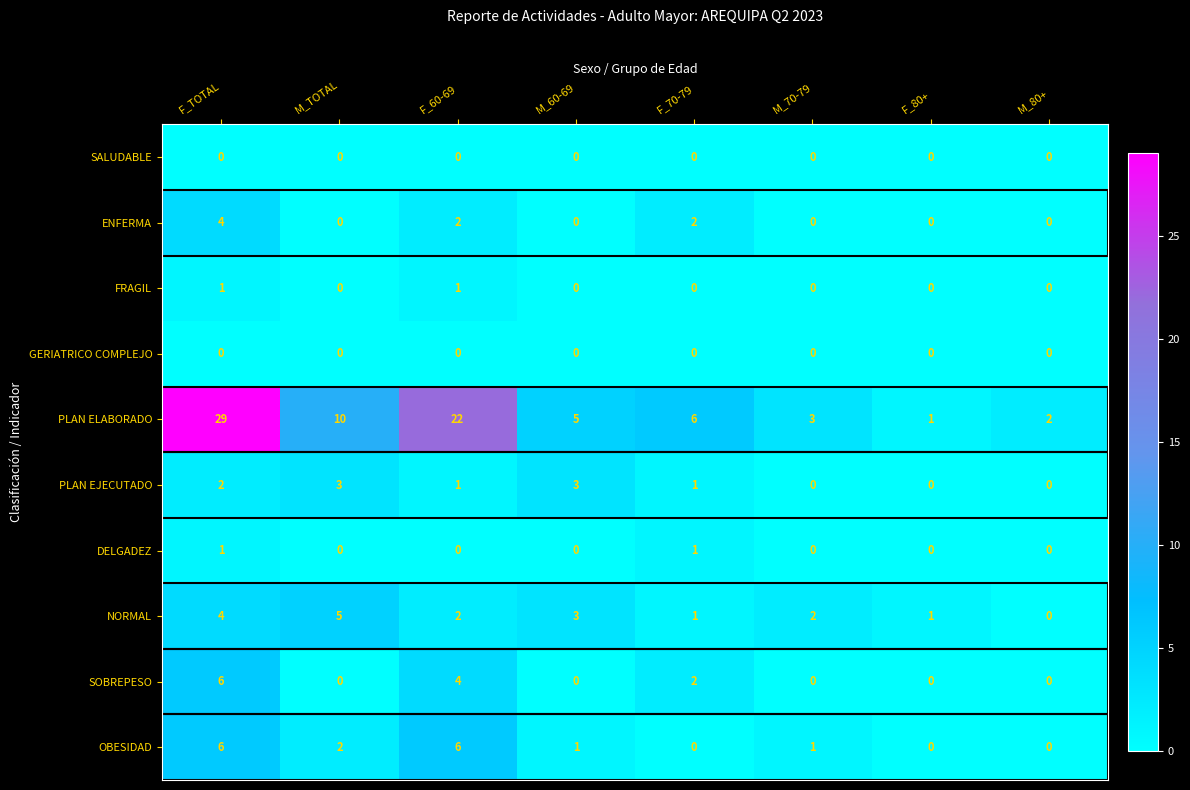

What is the maximum value shown in the chart?

29